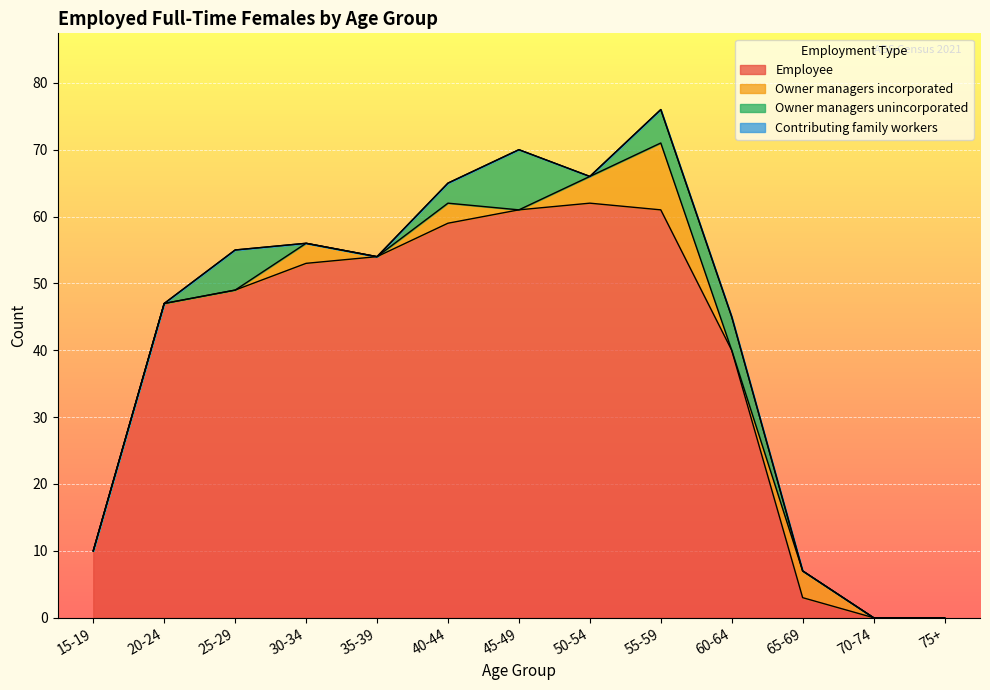

Rank the series at 50-54 from highest to lowest value.

Employee, Owner managers incorporated, Owner managers unincorporated, Contributing family workers